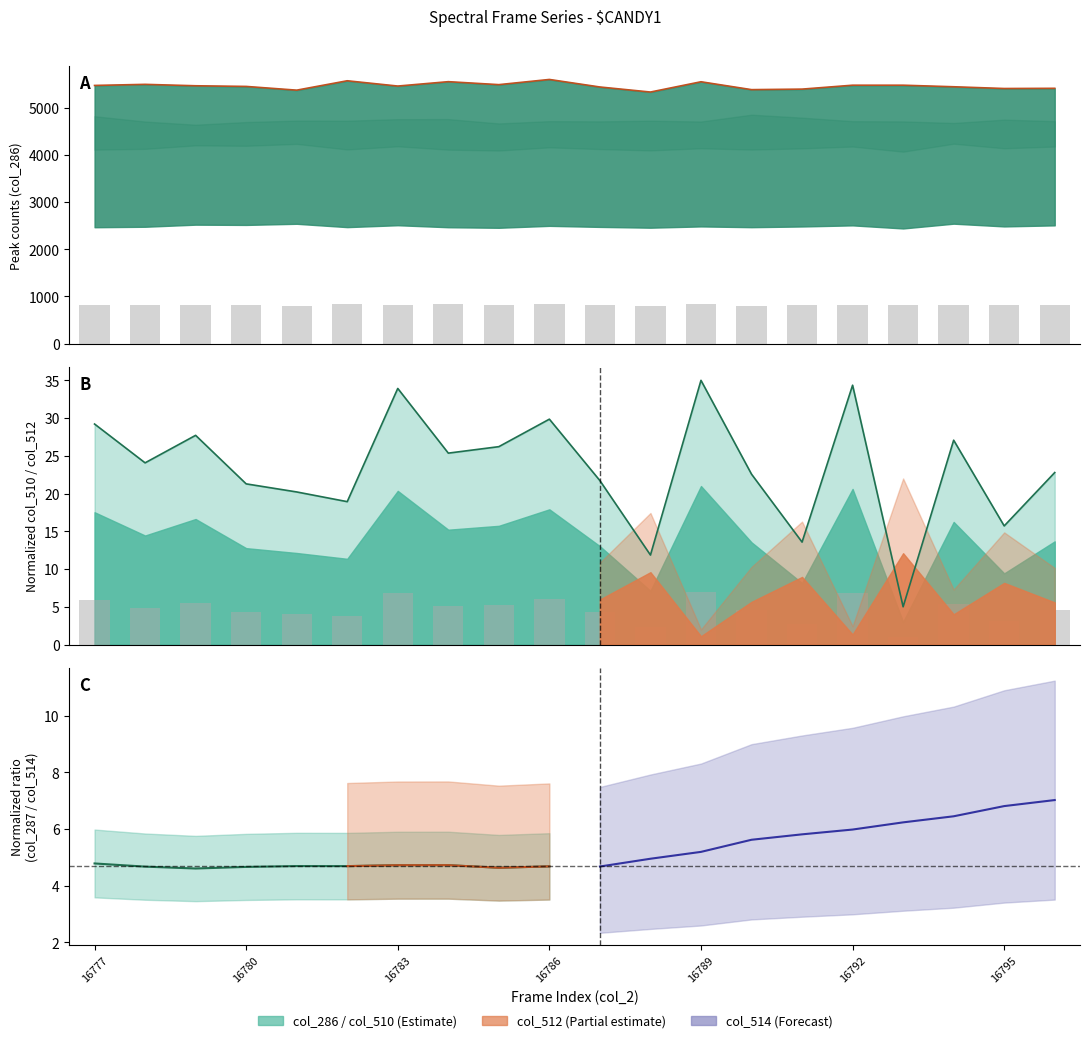

Reading left to right, list all the values displayed in this chart.

col_510: 16777=29.2	16778=24.1	16779=27.7	16780=21.3	16781=20.2	16782=18.9	16783=33.9	16784=25.4	16785=26.2	16786=29.9	16787=21.7	16788=11.9	16789=35.0	16790=22.6	16791=13.6	16792=34.4	16793=5.0	16794=27.1	16795=15.7	16796=22.8
col_512: 16777=5.8	16778=4.8	16779=5.5	16780=4.3	16781=4.0	16782=3.8	16783=6.8	16784=5.1	16785=5.2	16786=6.0	16787=4.3	16788=2.4	16789=7.0	16790=4.5	16791=2.7	16792=6.9	16793=1.0	16794=5.4	16795=3.1	16796=4.6
col_286: 16777=5477.0	16778=5500.0	16779=5470.0	16780=5456.0	16781=5377.0	16782=5576.0	16783=5464.0	16784=5557.0	16785=5494.0	16786=5604.0	16787=5444.0	16788=5337.0	16789=5555.0	16790=5388.0	16791=5399.0	16792=5482.0	16793=5482.0	16794=5449.0	16795=5412.0	16796=5416.0